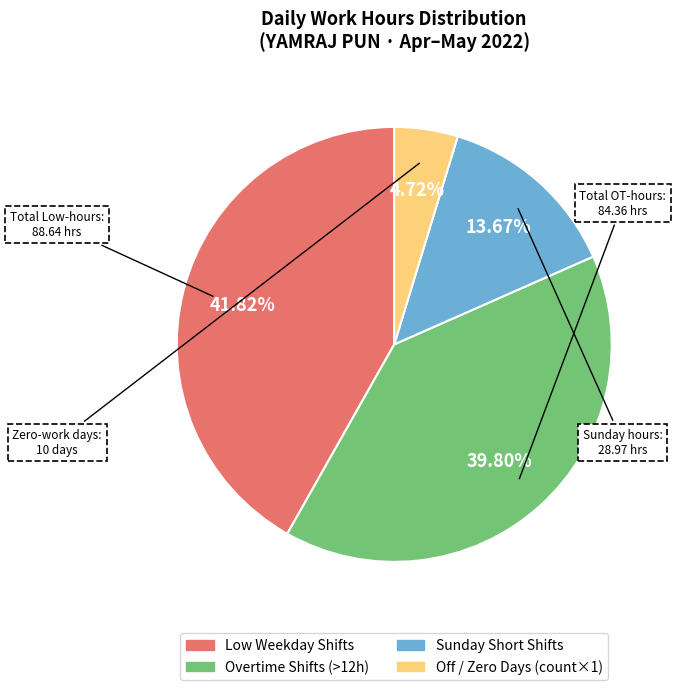

Is there any slice that represents more than half of the pie?

No